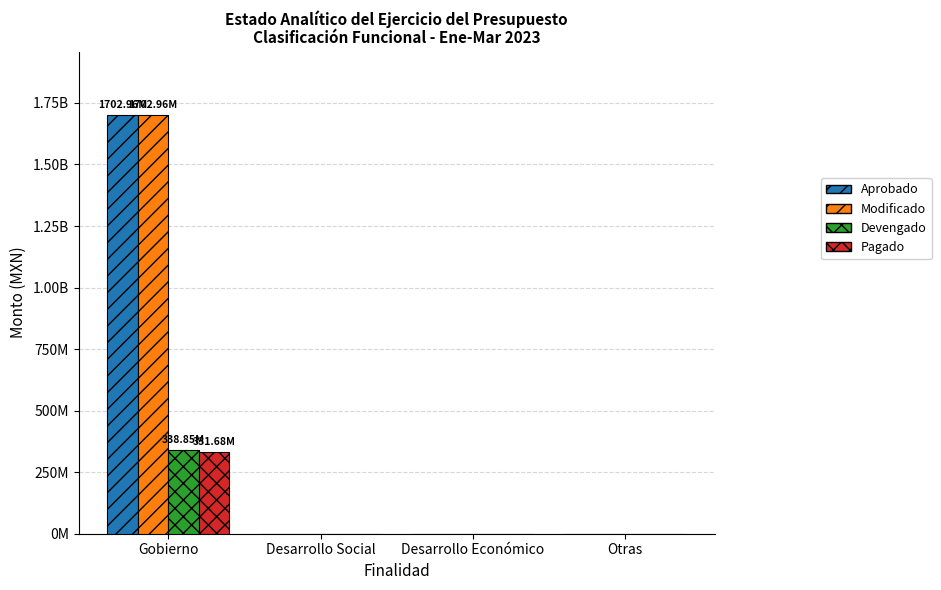

Are the bars grouped side by side (vs. stacked)?

Yes